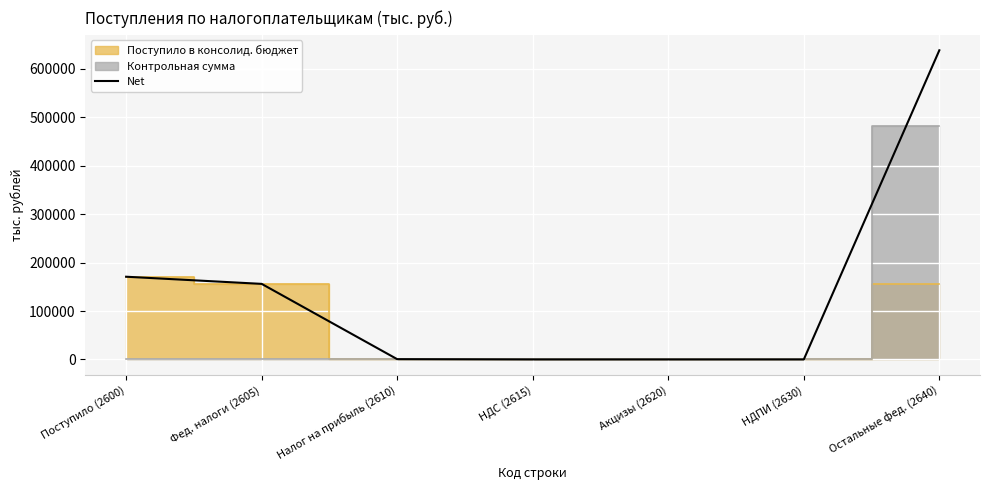

The value at НДС (2615) is 0. True or false?

True